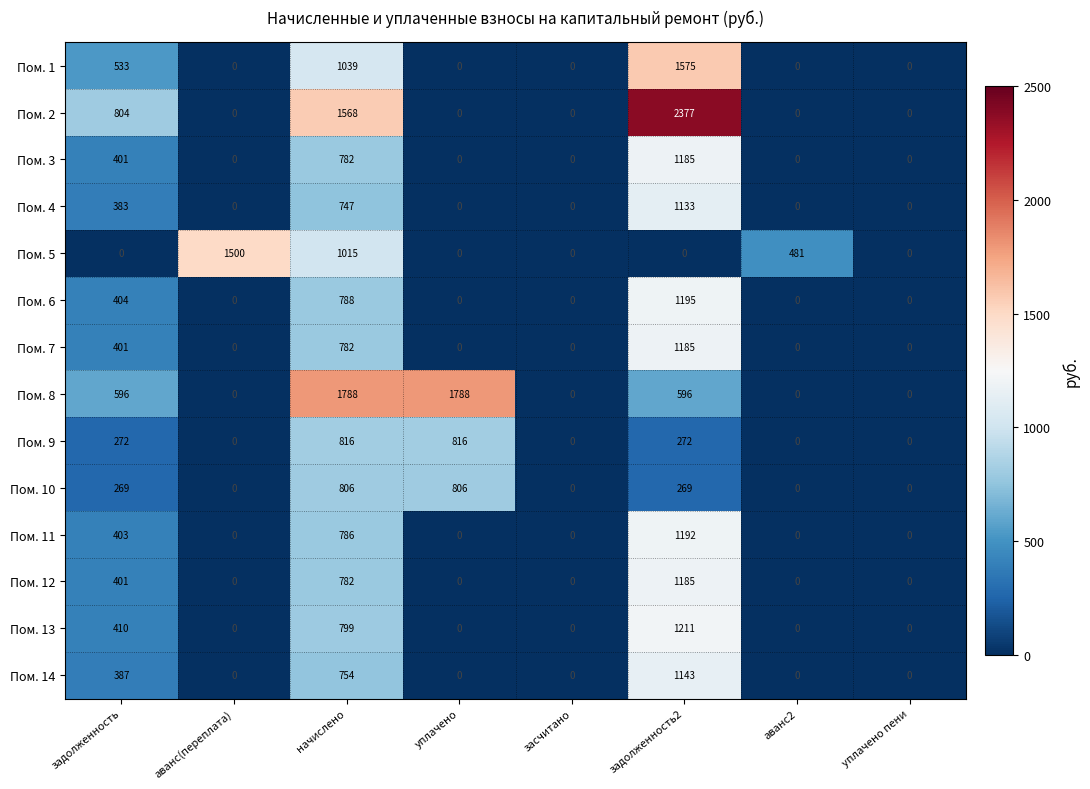

At which category is the sum across all series the highest?

задолженность2